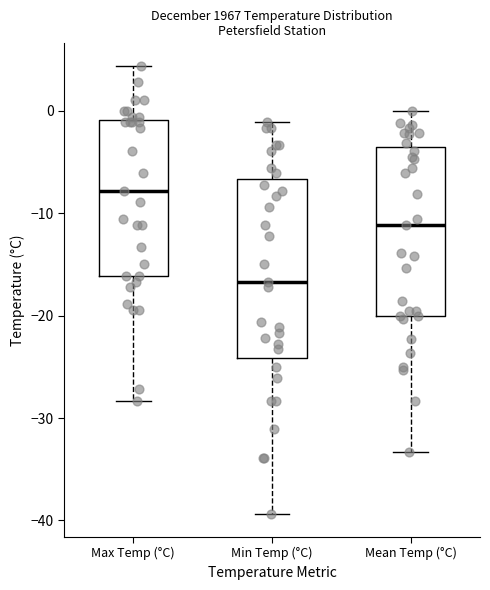

Reading left to right, transcribe this box plot: for each box, give where its median line is, the range the box spans, and where its two whiskers end, as read against the y-axis. The values are not printed on the chart, so give them approximately, as read against the axis.

Max Temp (°C): median -8, box -16 to -1, whiskers -28 to 4
Min Temp (°C): median -17, box -24 to -7, whiskers -39 to -1
Mean Temp (°C): median -11, box -20 to -3, whiskers -33 to 0